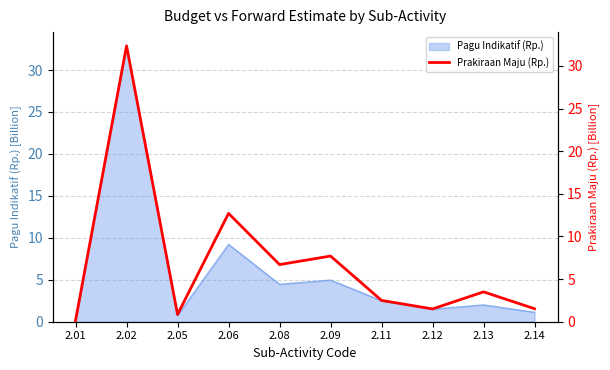

How many data points does each series have?

10